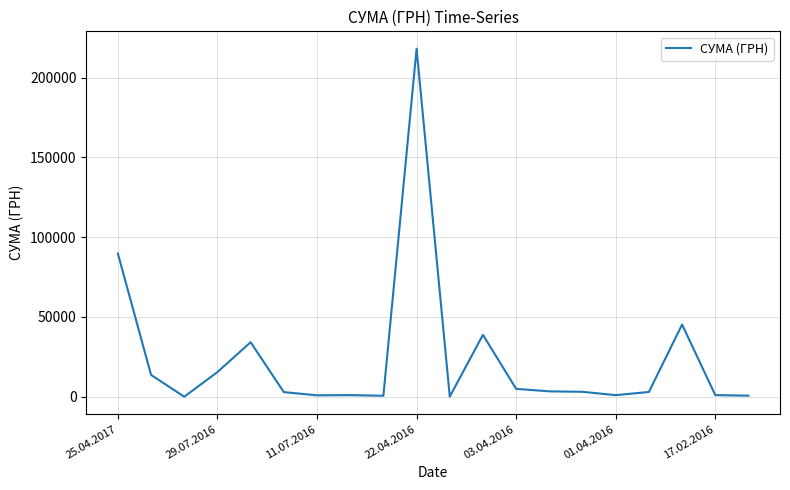

Does the chart display data point markers on the line(s)?

No